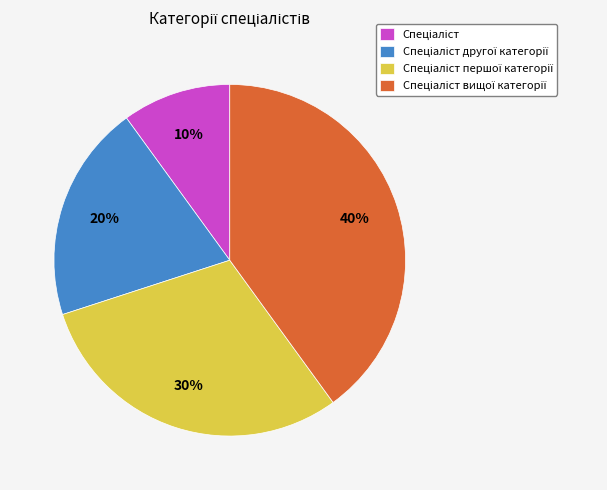

Is there any slice that represents more than half of the pie?

No